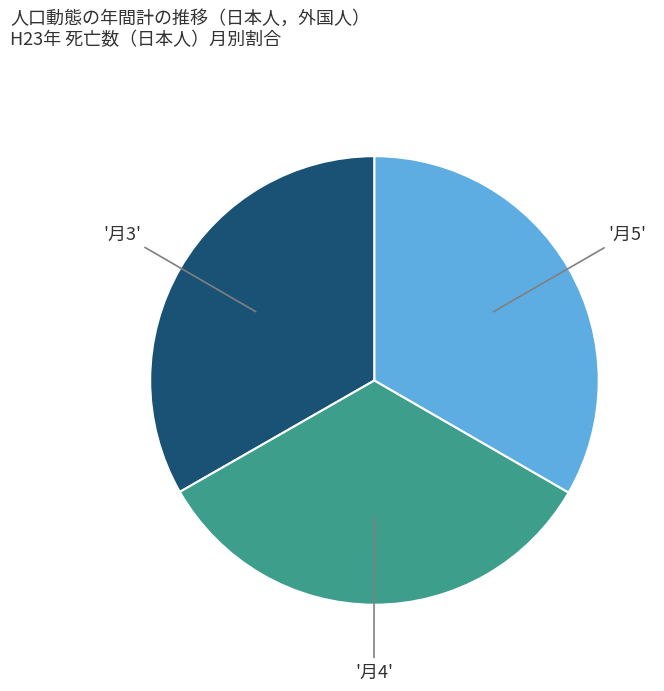

Is there a majority slice in this chart?

No